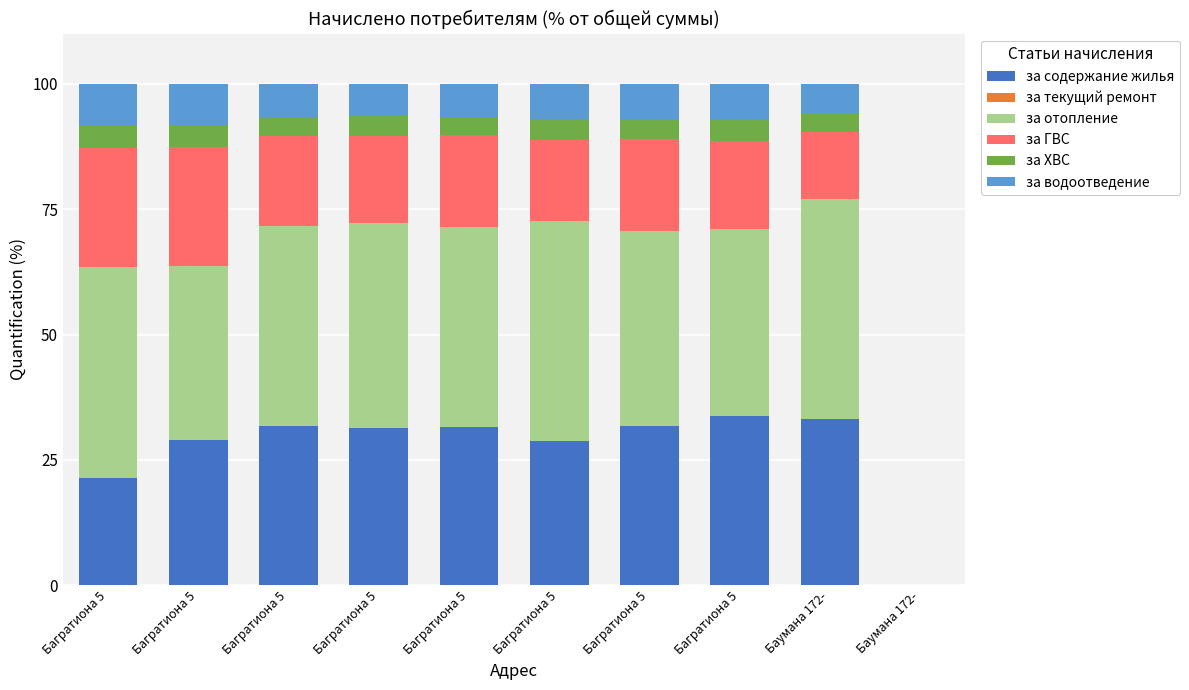

How many categories are shown in the chart?

10